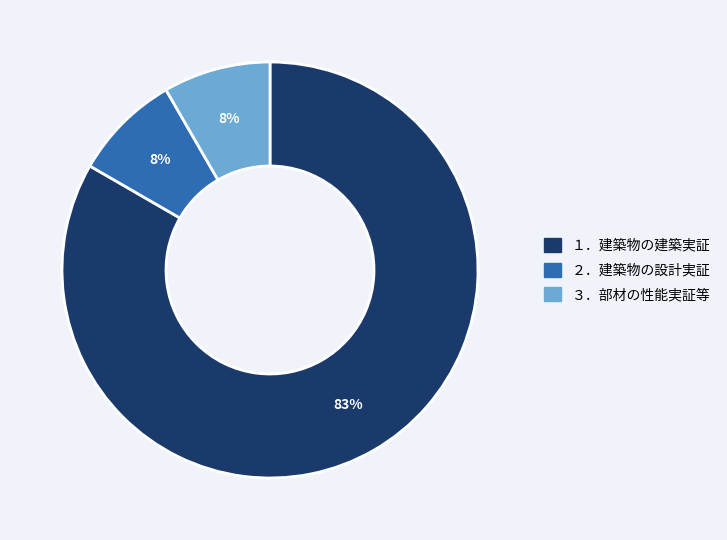

Do ３．部材の性能実証等 and １．建築物の建築実証 together represent more than half of the pie?

Yes